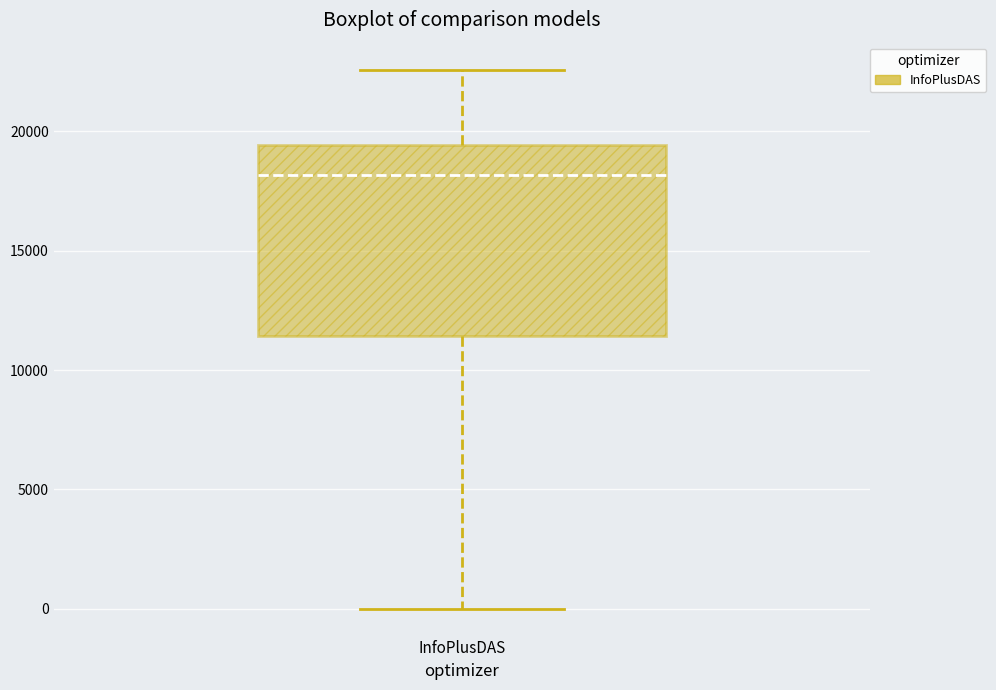

Where does the upper whisker of the box for InfoPlusDAS end on the y-axis? The values are not printed on the chart, so give them approximately, as read against the axis.

22500